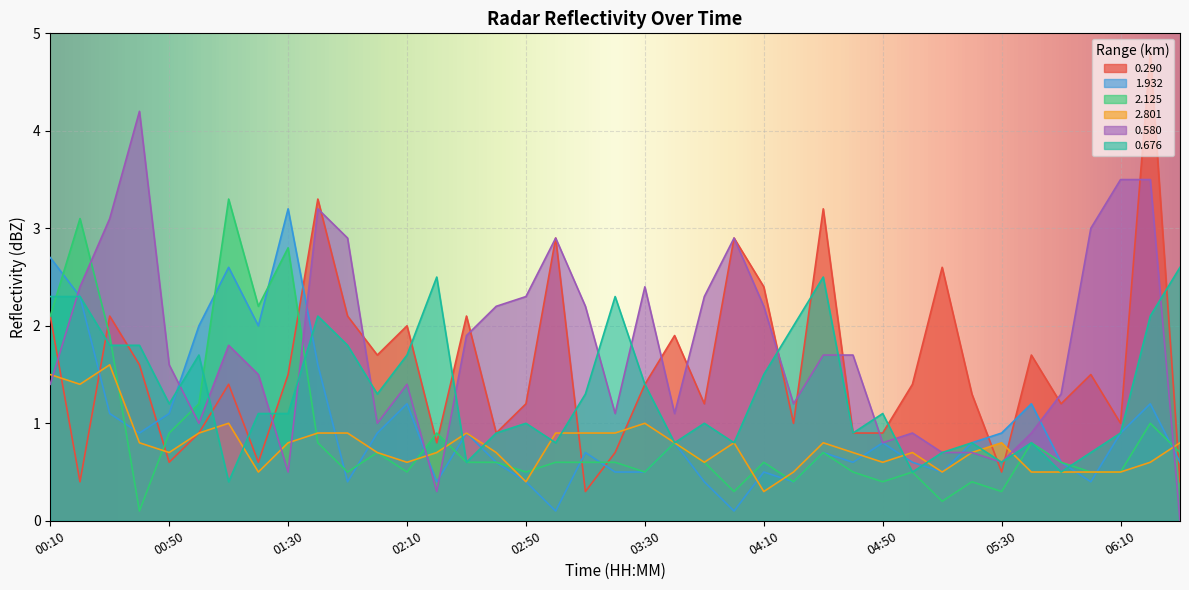

Is the value of 2.801 at 05:10 greater than the value of 0.676 at 02:20?

No